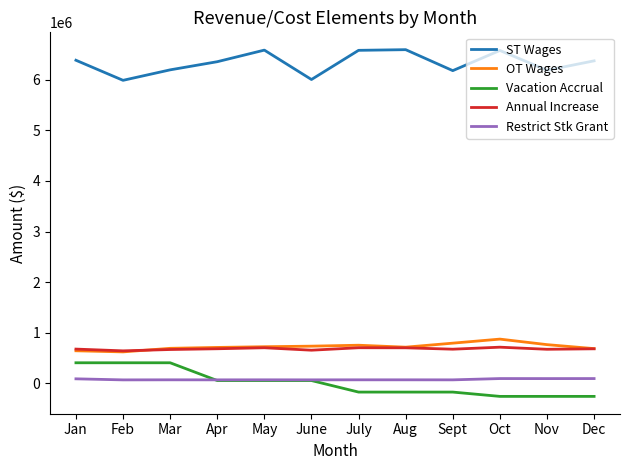

What is the greatest value displayed?

6593093